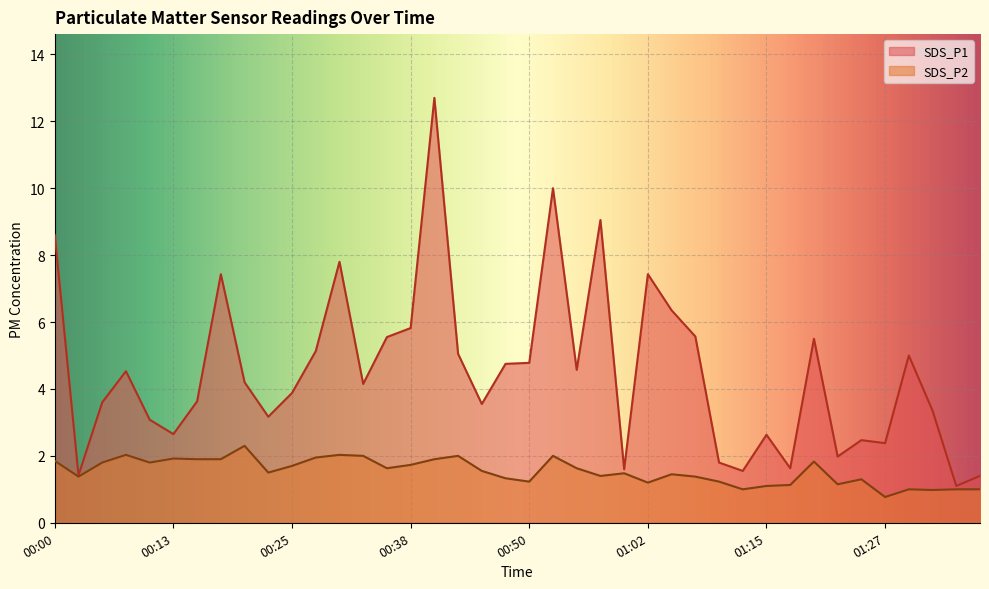

What is the average value of the SDS_P2 series?

1.5